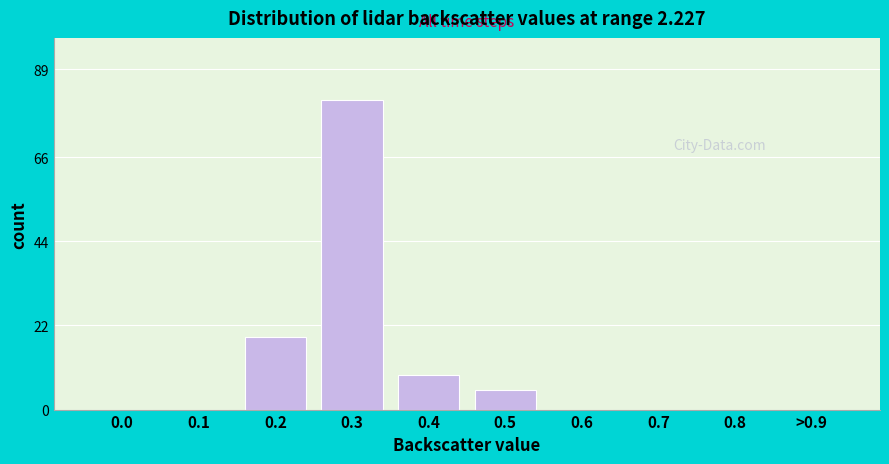

Reading left to right, list all the values displayed in this chart.

0.0=0	0.1=0	0.2=19	0.3=81	0.4=9	0.5=5	0.6=0	0.7=0	0.8=0	>0.9=0